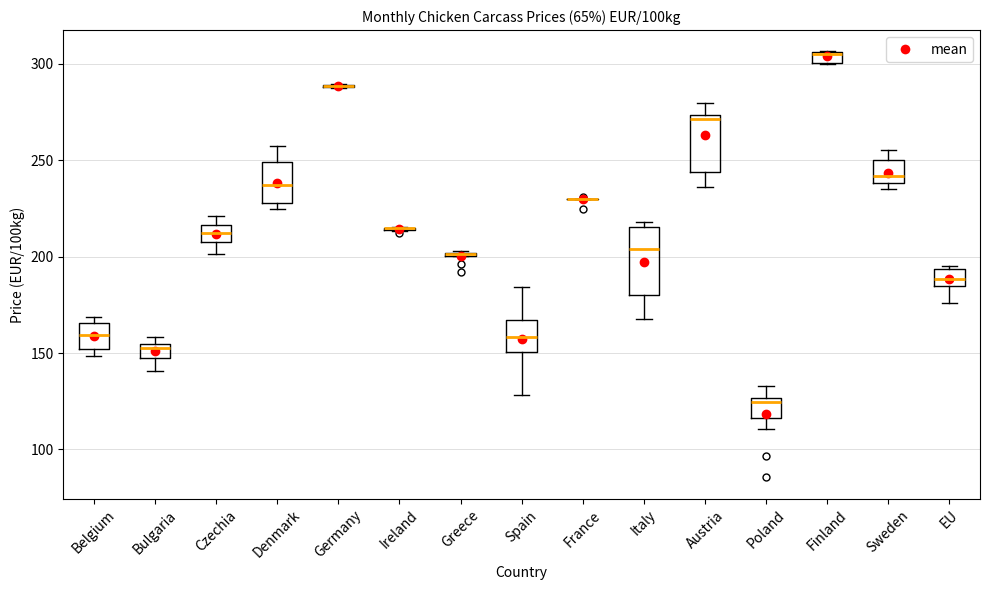

Which box is the tallest, from its lower edge to its upper edge?

Italy